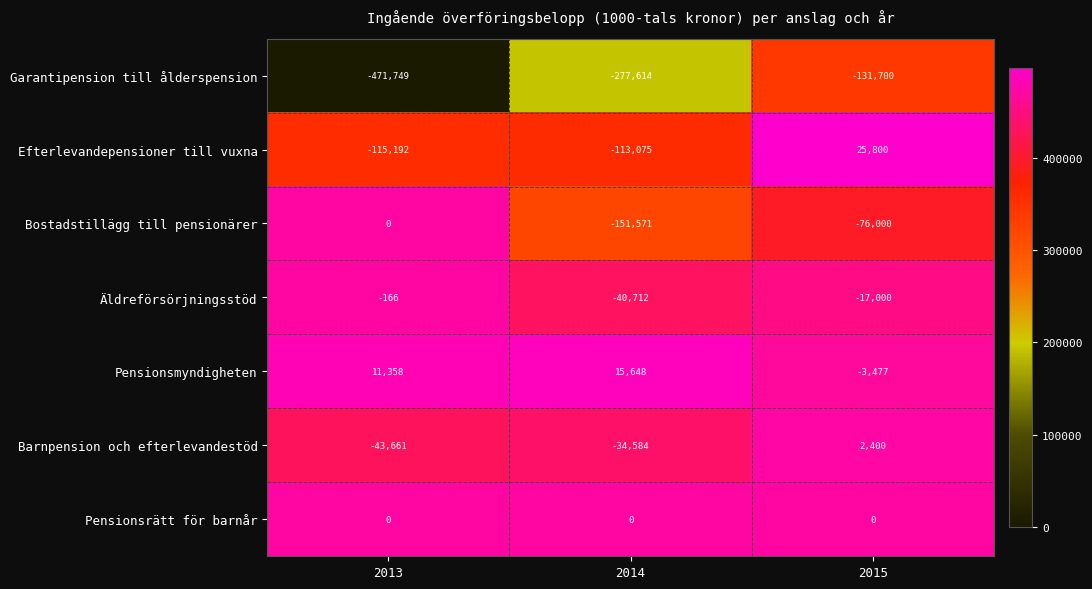

Where does the Barnpension och efterlevandestöd series first go above -34584?

2015